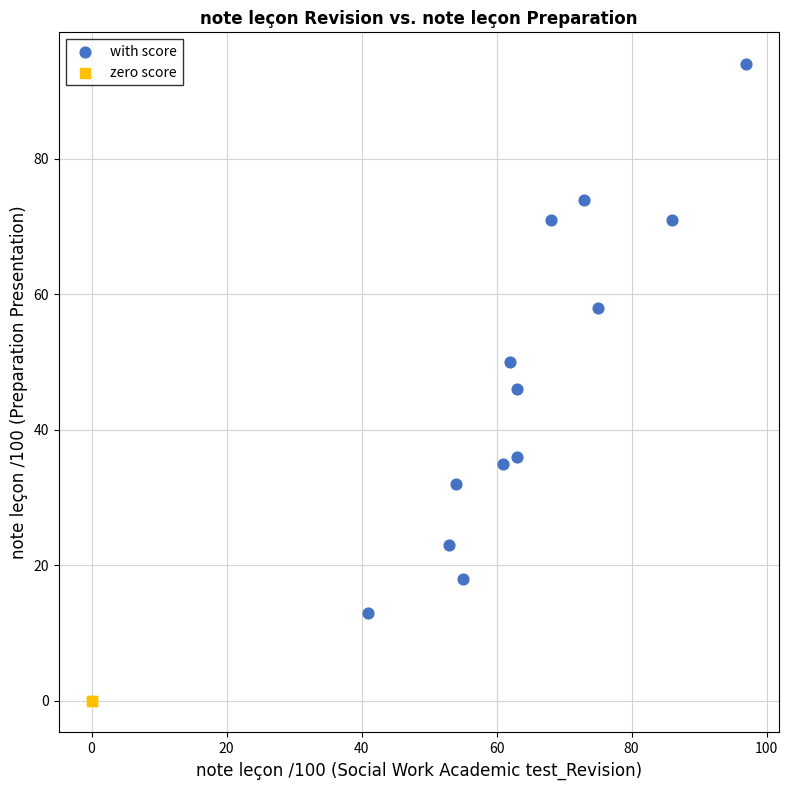

Which series reaches the maximum Y coordinate?

with score